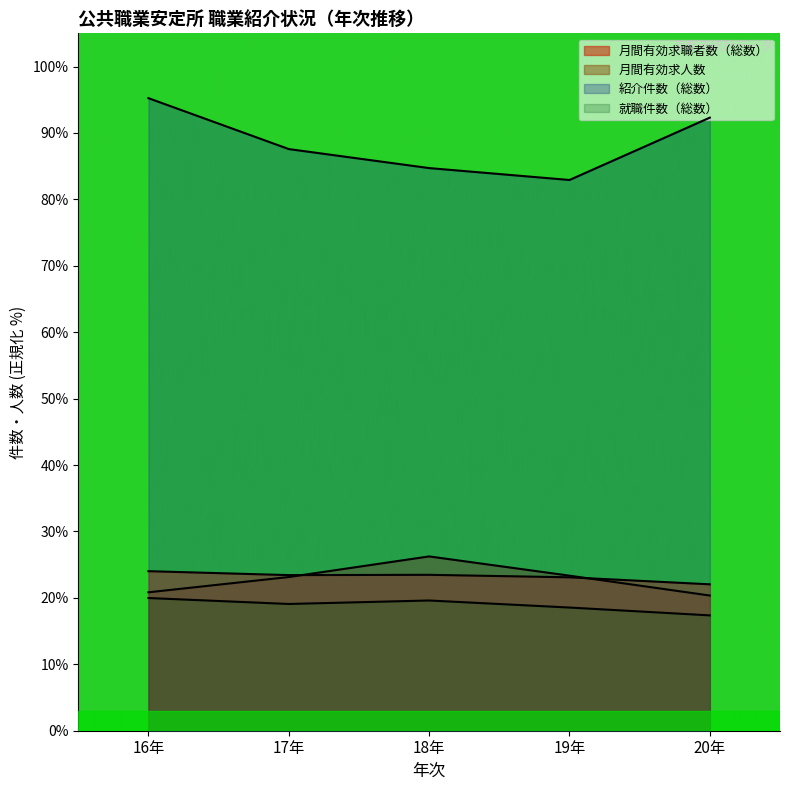

Reading right to left, extract all data points from this chart.

月間有効求職者数（総数）: 20年=22.0	19年=23.1	18年=23.5	17年=23.4	16年=24.0
月間有効求人数: 20年=20.4	19年=23.3	18年=26.2	17年=23.1	16年=20.8
紹介件数（総数）: 20年=92.3	19年=82.9	18年=84.7	17年=87.6	16年=95.2
就職件数（総数）: 20年=17.4	19年=18.5	18年=19.6	17年=19.1	16年=20.0